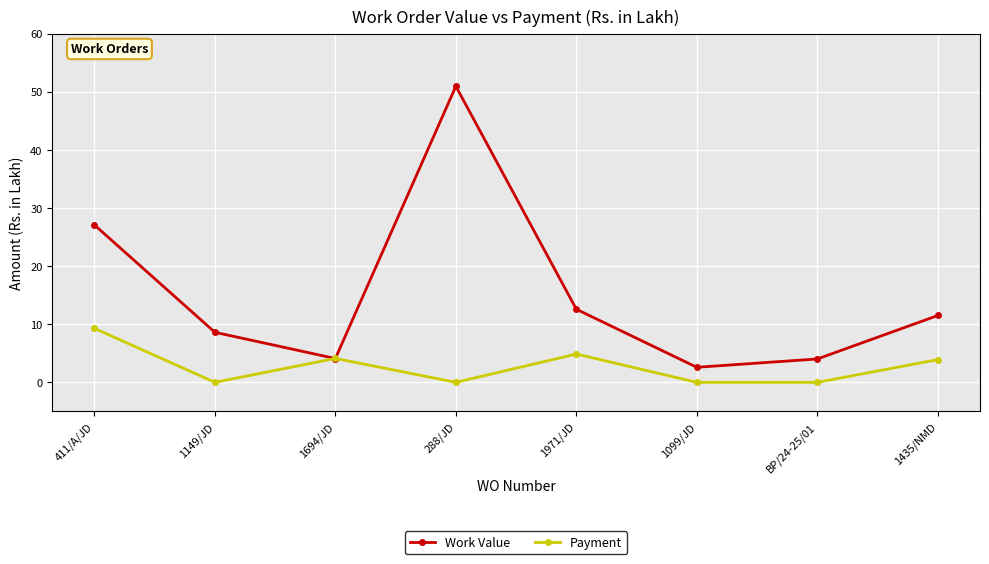

What is the maximum value shown in the chart?

50.9